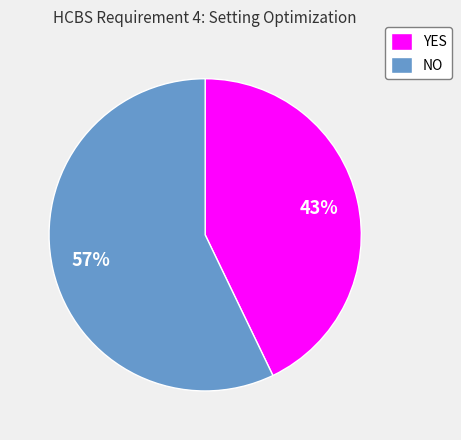

Which has a higher value, NO or YES?

NO